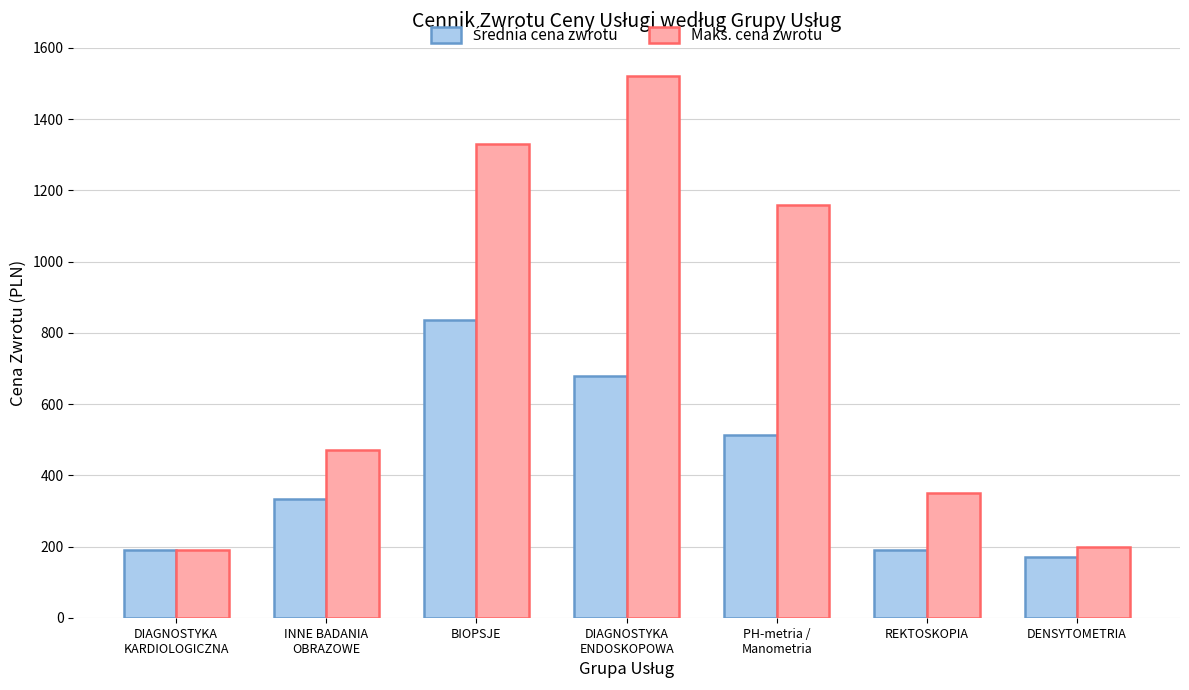

What is the difference between the maximum and second lowest values in the Maks. cena zwrotu series?

1320